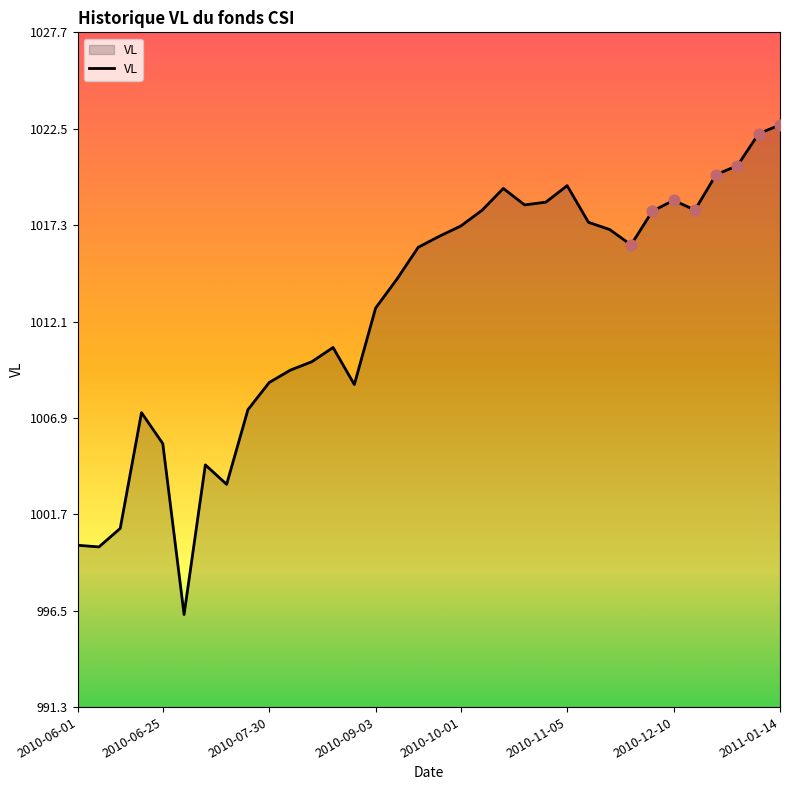

What is the maximum value shown in the chart?

1022.7